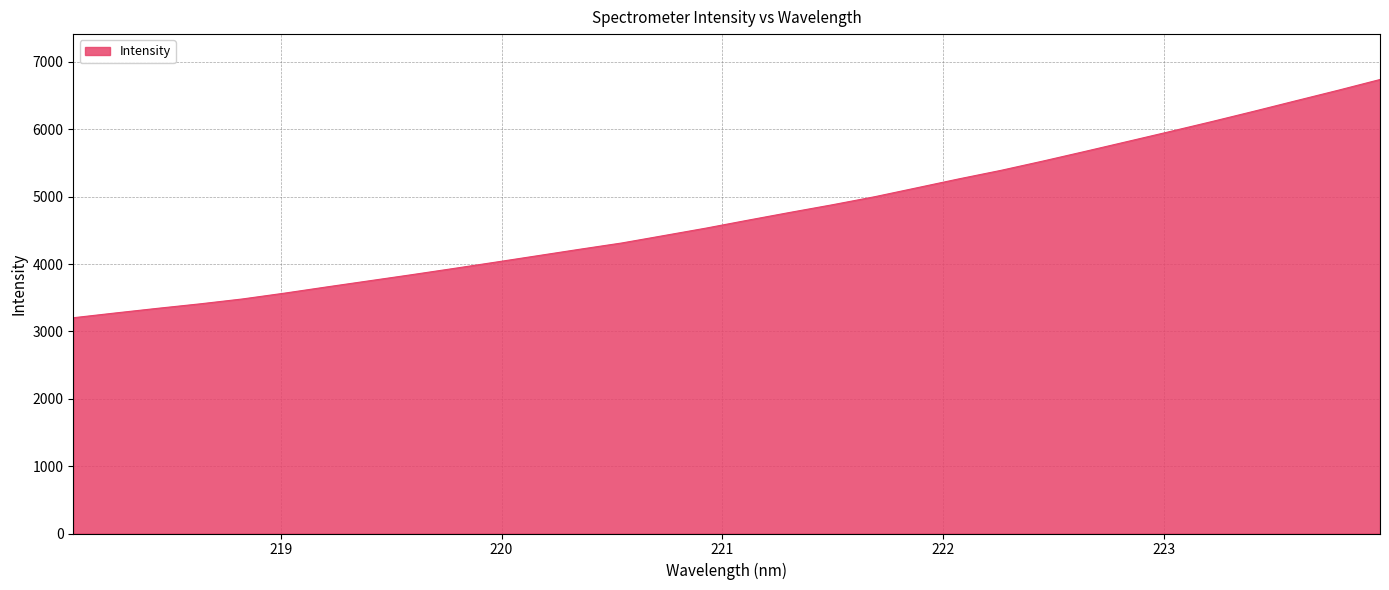

What is the smallest value displayed?

3202.5